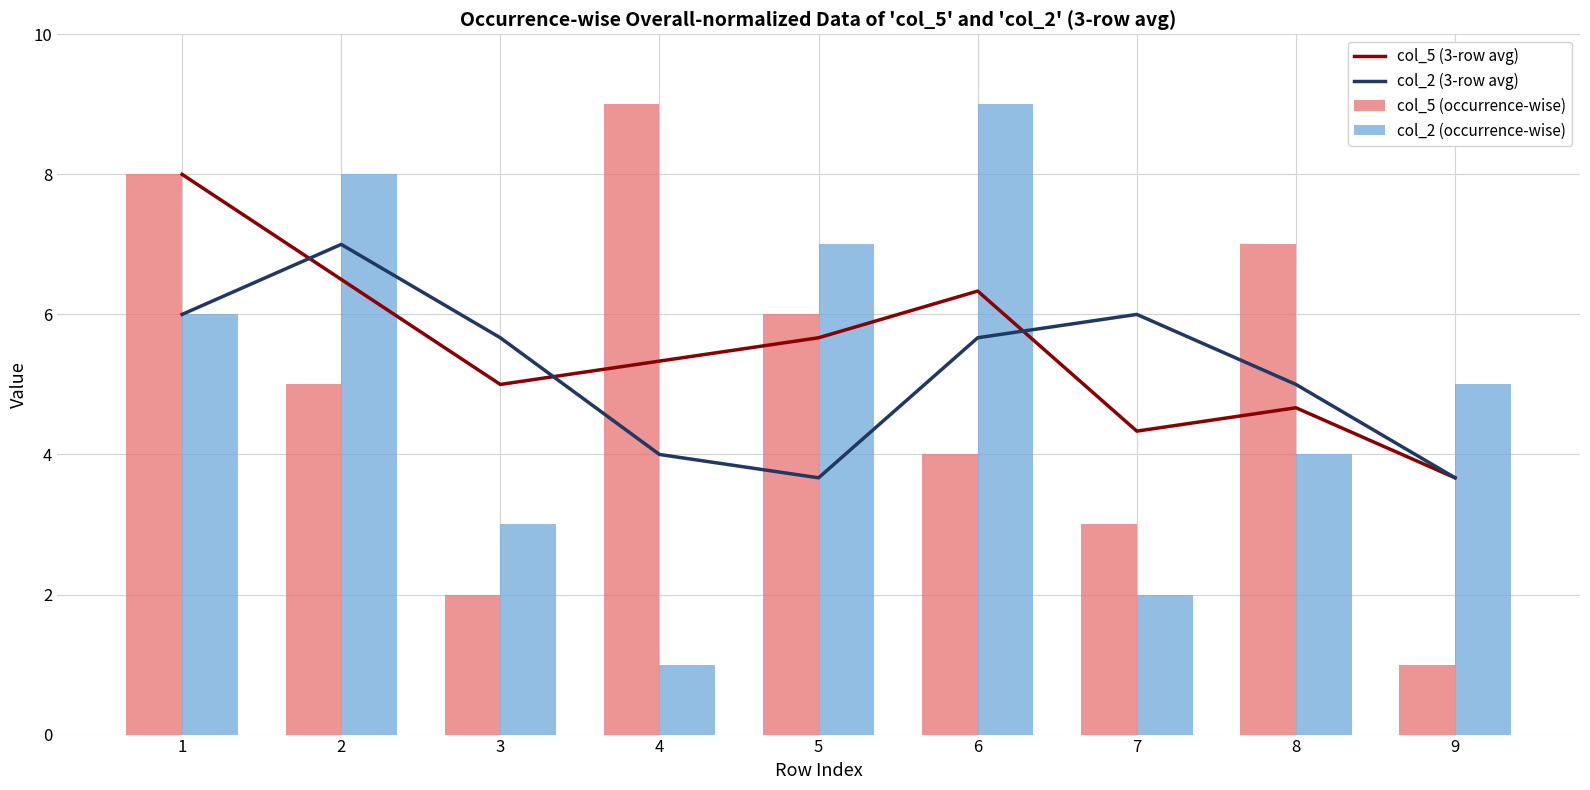

True or false: col_2 (3-row avg) has a value of 1.6 at 1.

False